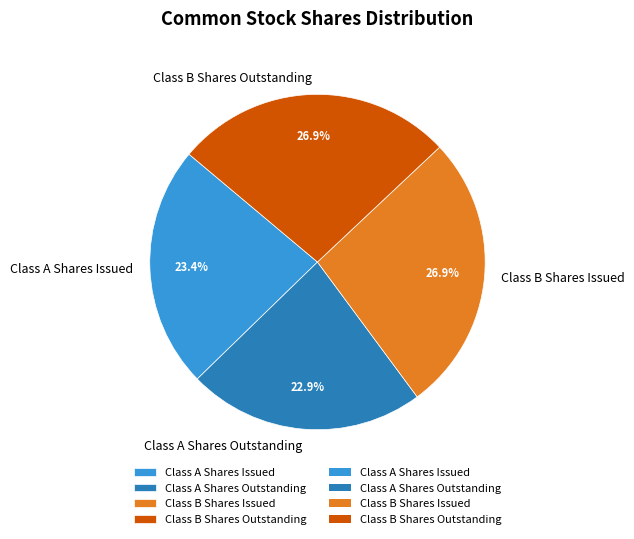

Does Class A Shares Issued represent more than half of the total?

No